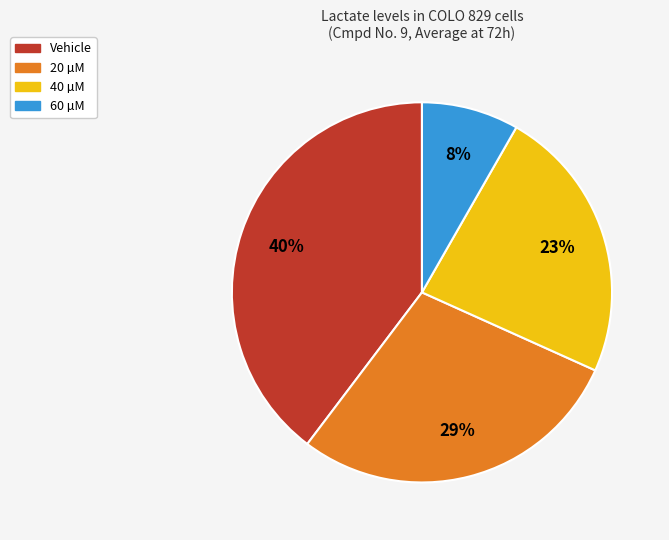

Rank the categories by value from highest to lowest.

Vehicle, 20 µM, 40 µM, 60 µM